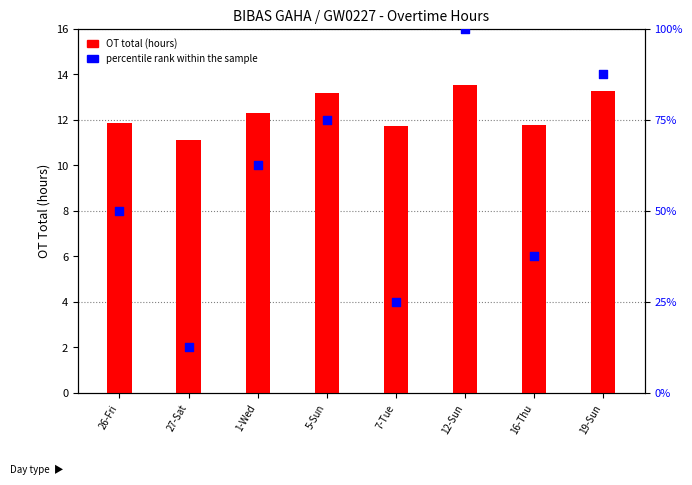

At which category is the sum across all series the highest?

12-Sun